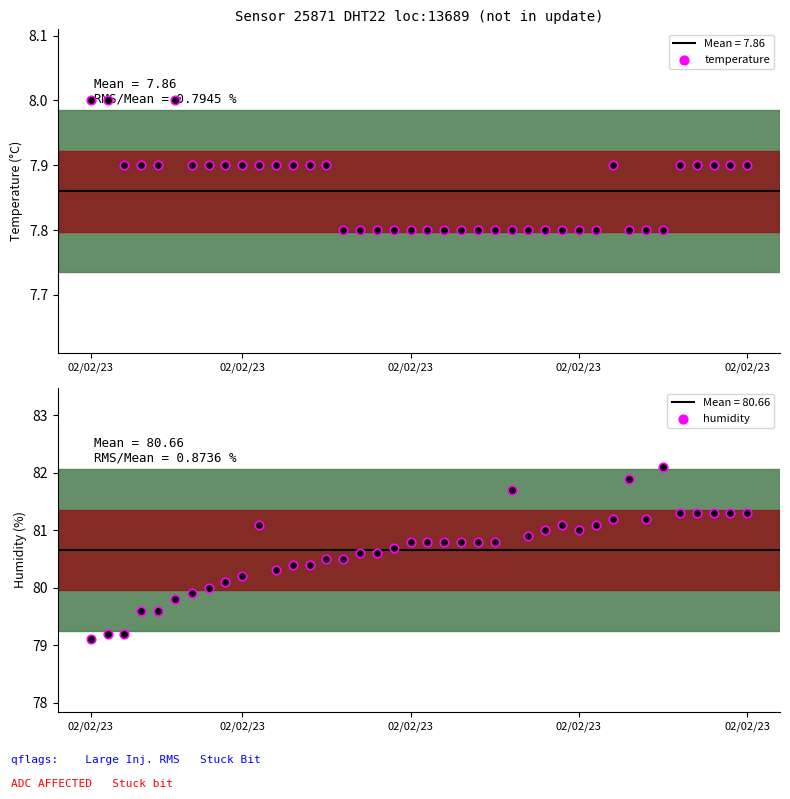

Which series has the largest Y range (max minus min)?

humidity